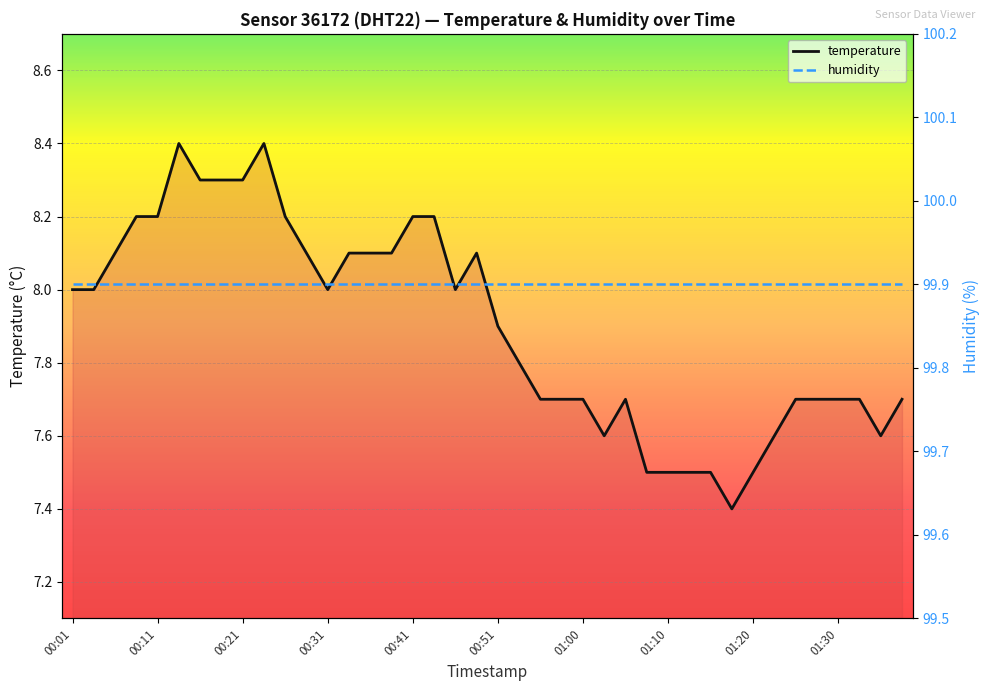

Reading left to right, transcribe all the data shown in this chart.

temperature: 8.0	8.0	8.1	8.2	8.2	8.4	8.3	8.3	8.3	8.4	8.2	8.1	8.0	8.1	8.1	8.1	8.2	8.2	8.0	8.1	7.9	7.8	7.7	7.7	7.7	7.6	7.7	7.5	7.5	7.5	7.5	7.4	7.5	7.6	7.7	7.7	7.7	7.7	7.6	7.7
humidity: 99.9	99.9	99.9	99.9	99.9	99.9	99.9	99.9	99.9	99.9	99.9	99.9	99.9	99.9	99.9	99.9	99.9	99.9	99.9	99.9	99.9	99.9	99.9	99.9	99.9	99.9	99.9	99.9	99.9	99.9	99.9	99.9	99.9	99.9	99.9	99.9	99.9	99.9	99.9	99.9